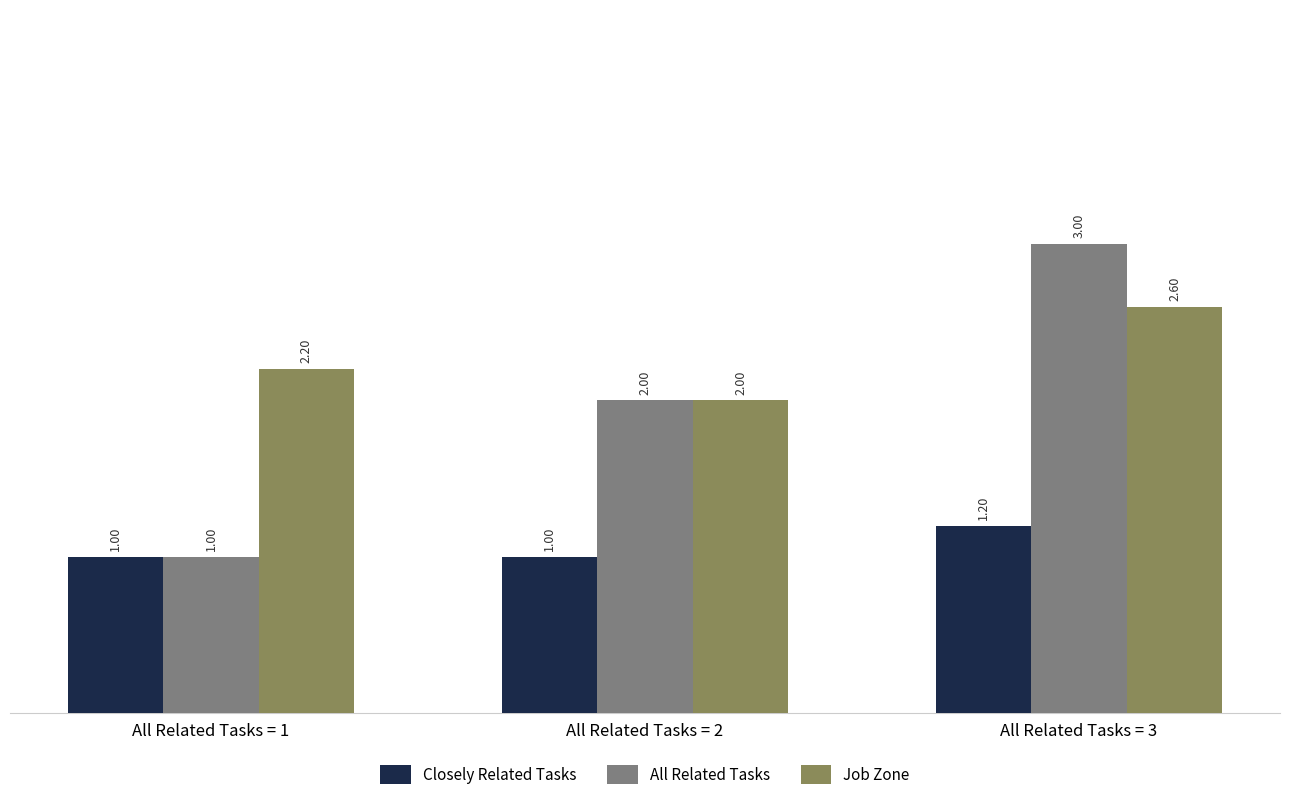

What is the difference between the highest and lowest values at All Related Tasks = 3?

1.8